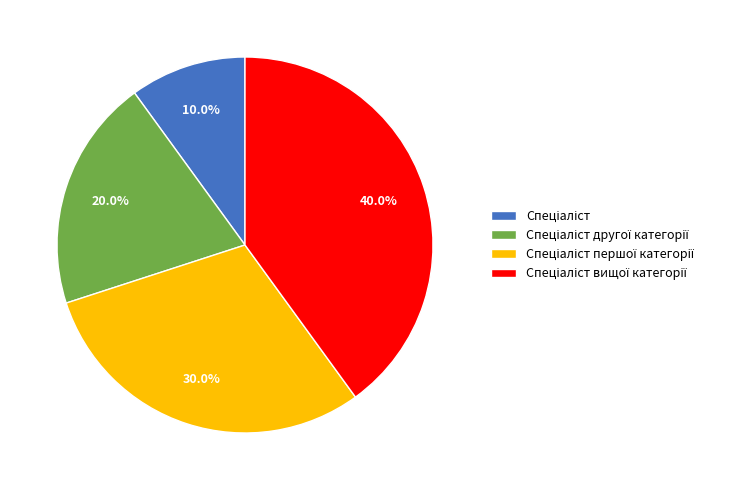

Does any single category account for the majority?

No